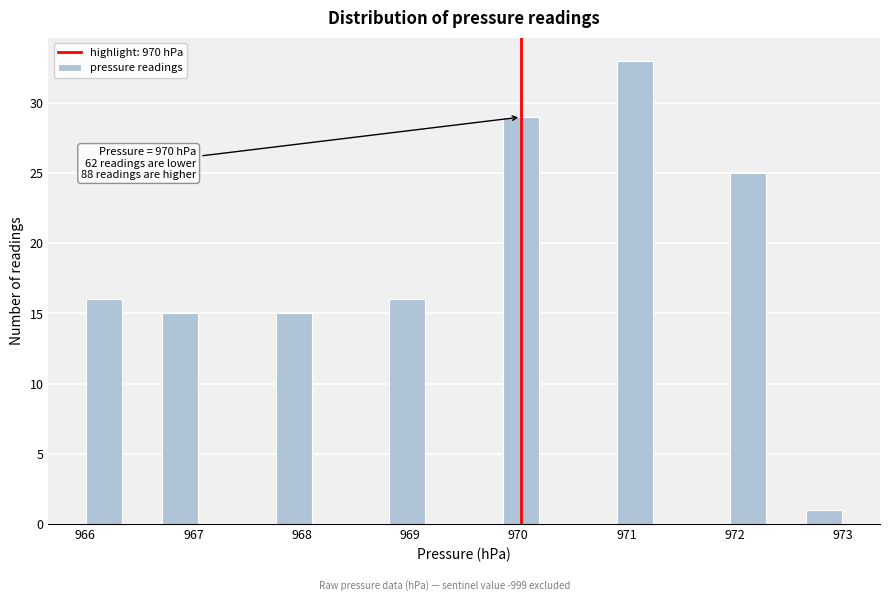

Read against the x-axis, roughly where is the centre of the tallest bar?

971.1